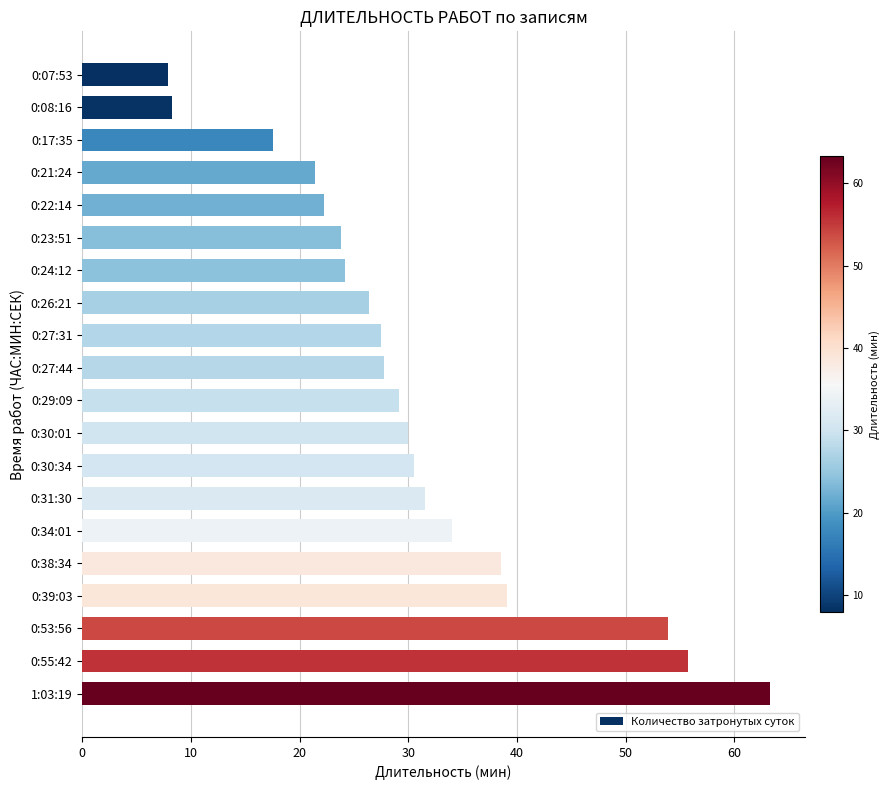

How many data points are less than 29?

10